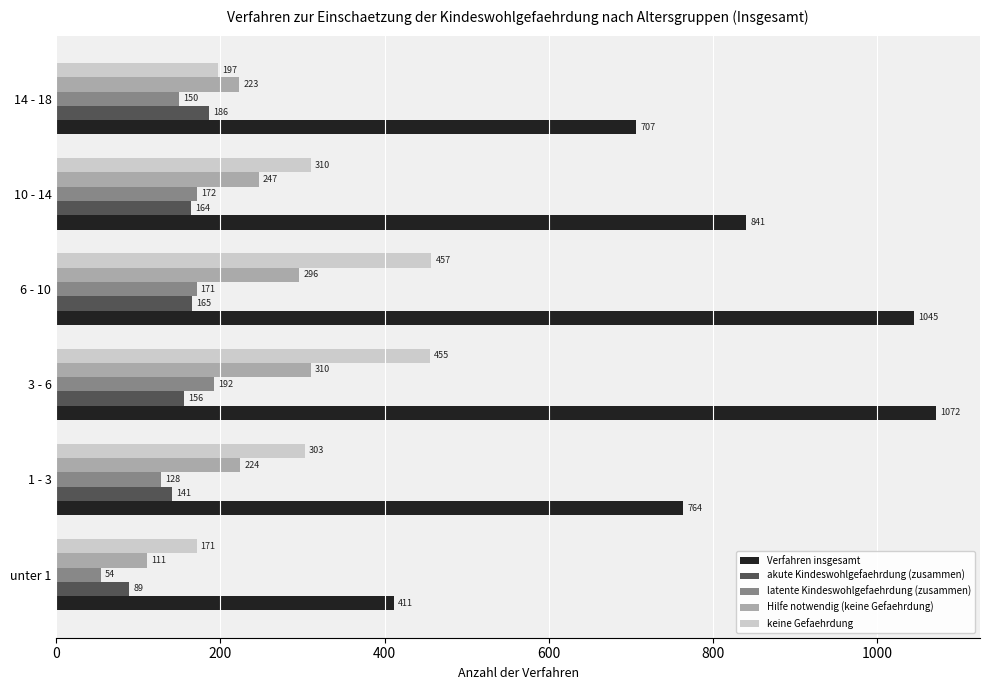

At how many categories does at least one series exceed 467?

5